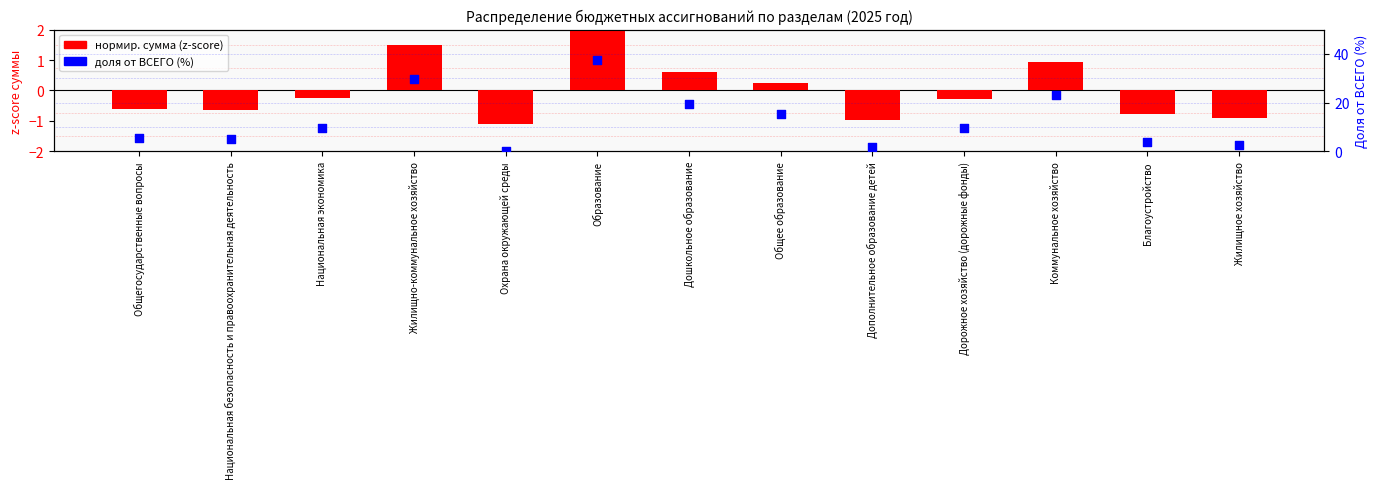

Which series contains the highest Y value?

доля от ВСЕГО (%)